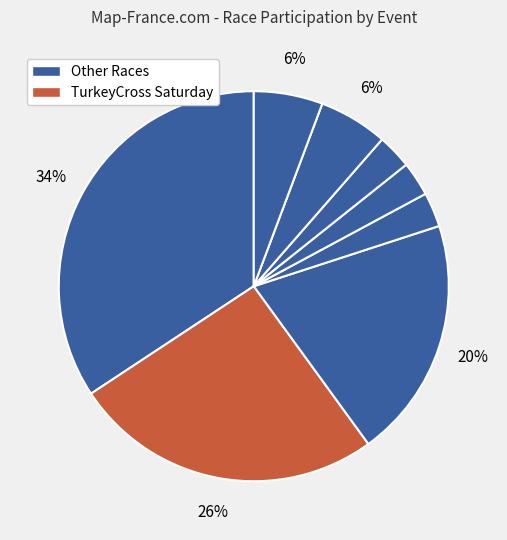

Is it true that TurkeyCross Sunday is 30% of the pie?

False